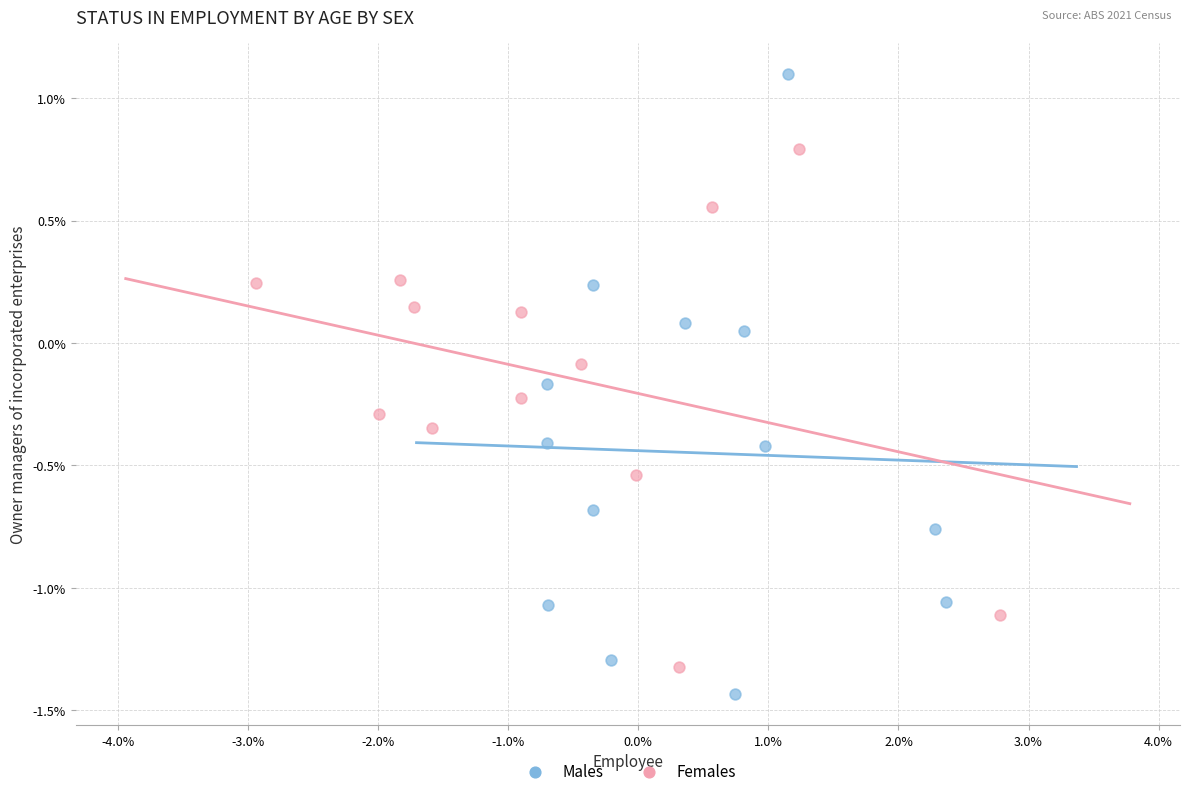

What are all the series names shown in the legend?

Males, Females